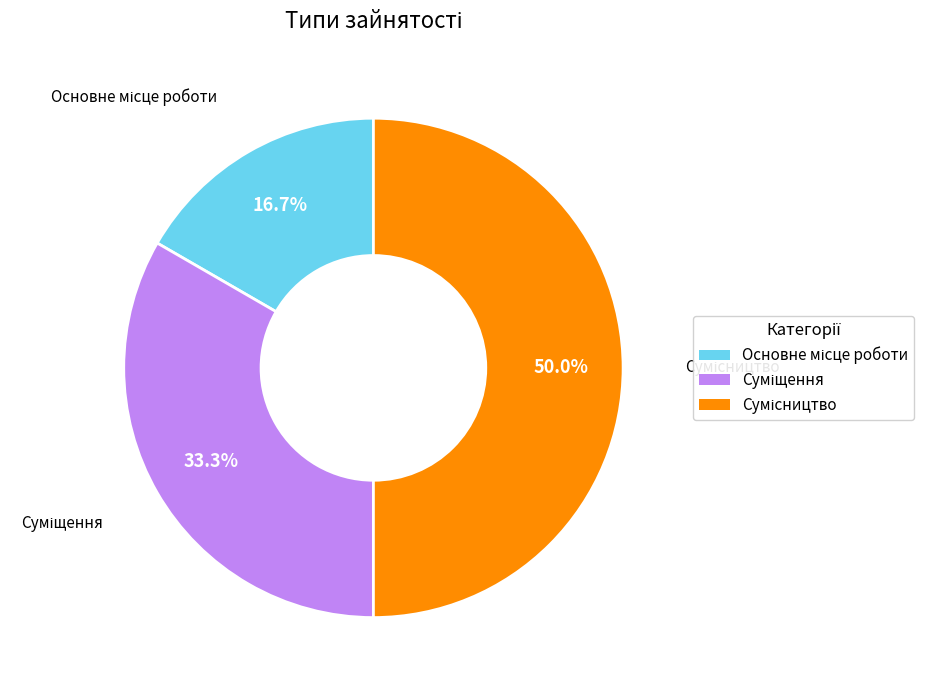

Is the sum of Сумісництво and Основне місце роботи greater than half?

Yes